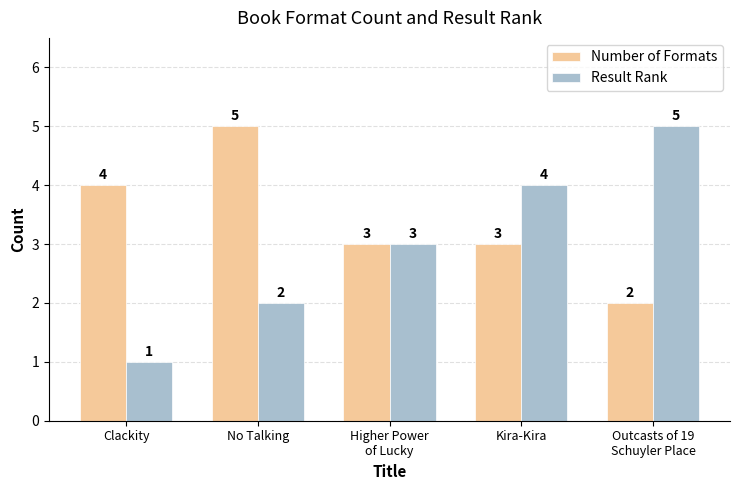

Which series has the widest spread of values?

Result Rank